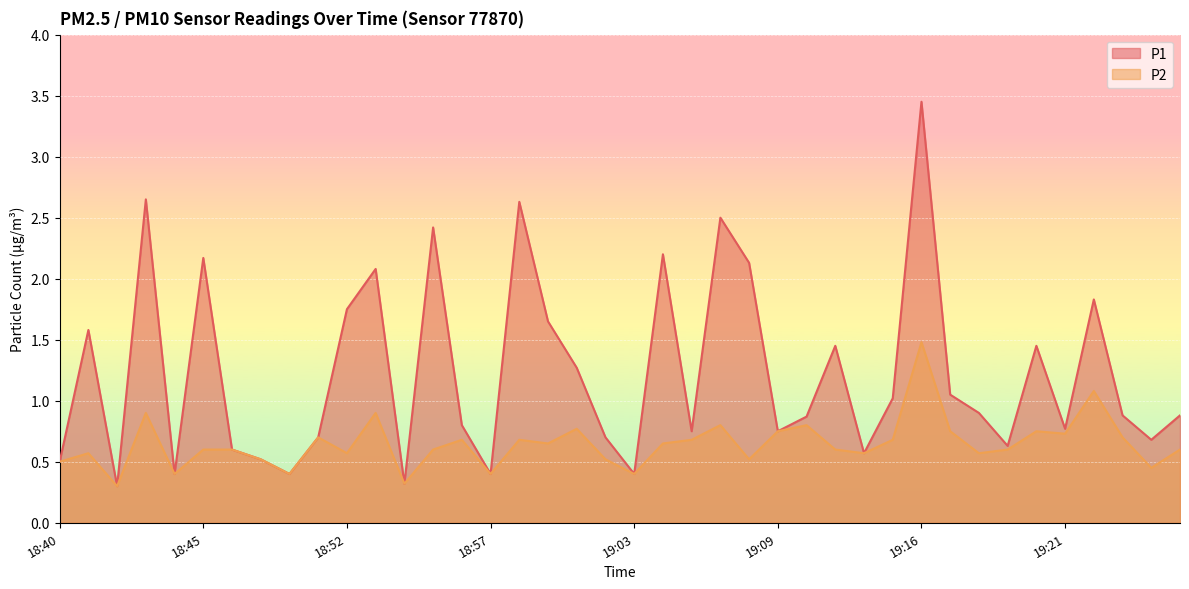

What is the approximate value of P2 at 19:25?

0.5